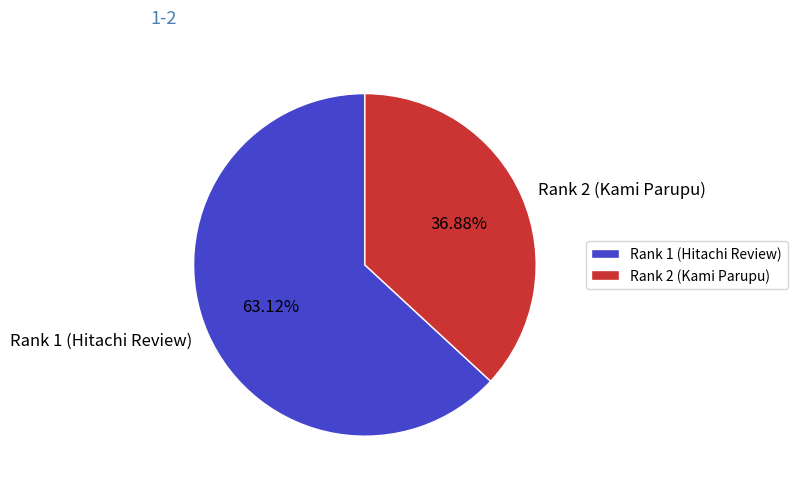

Rank the categories by value from lowest to highest.

Rank 2 (Kami Parupu), Rank 1 (Hitachi Review)